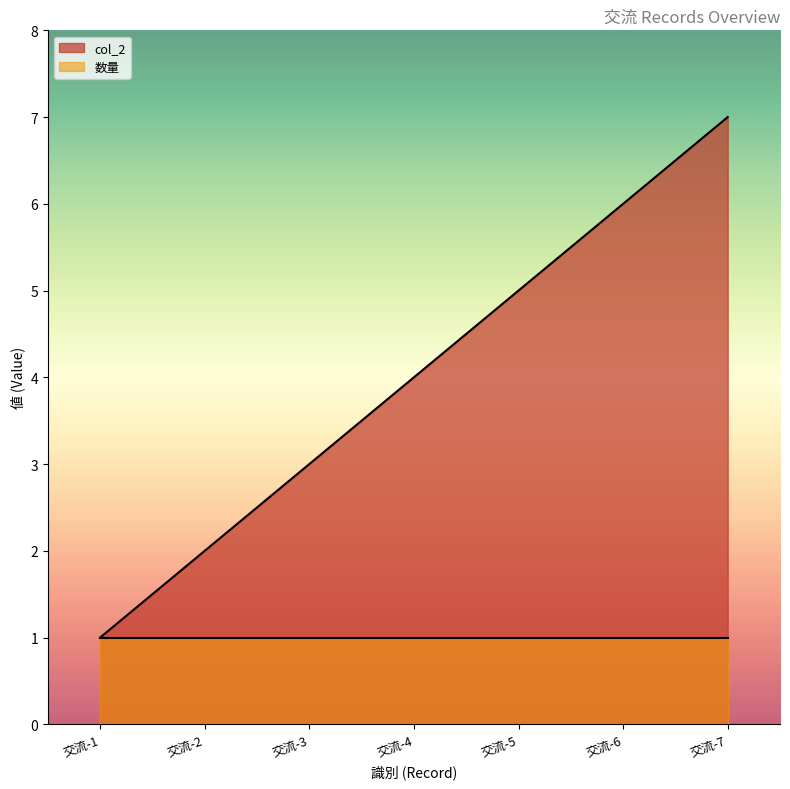

How many lines are shown in the chart?

2